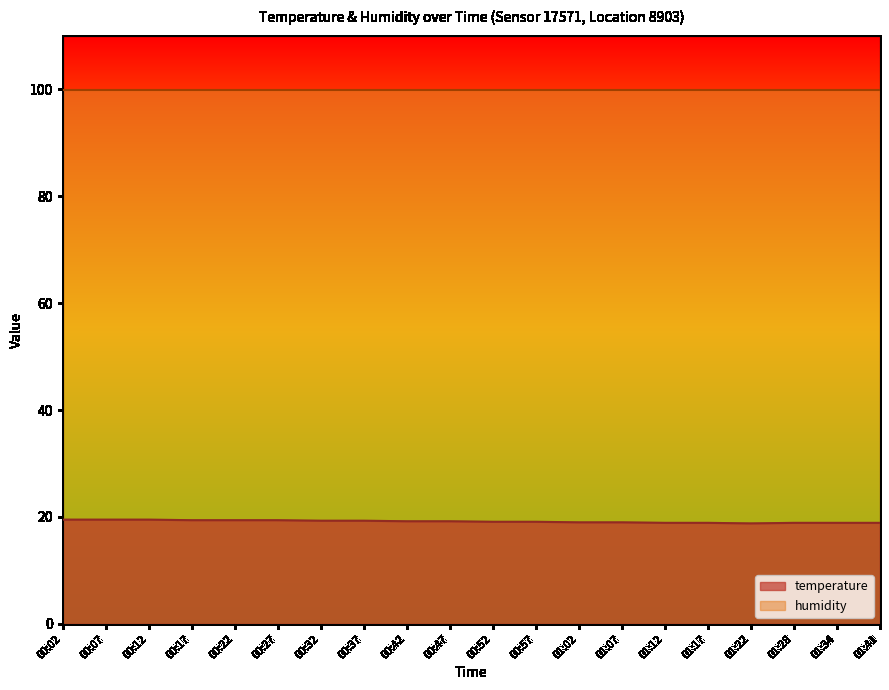

What is the average value?

19.2